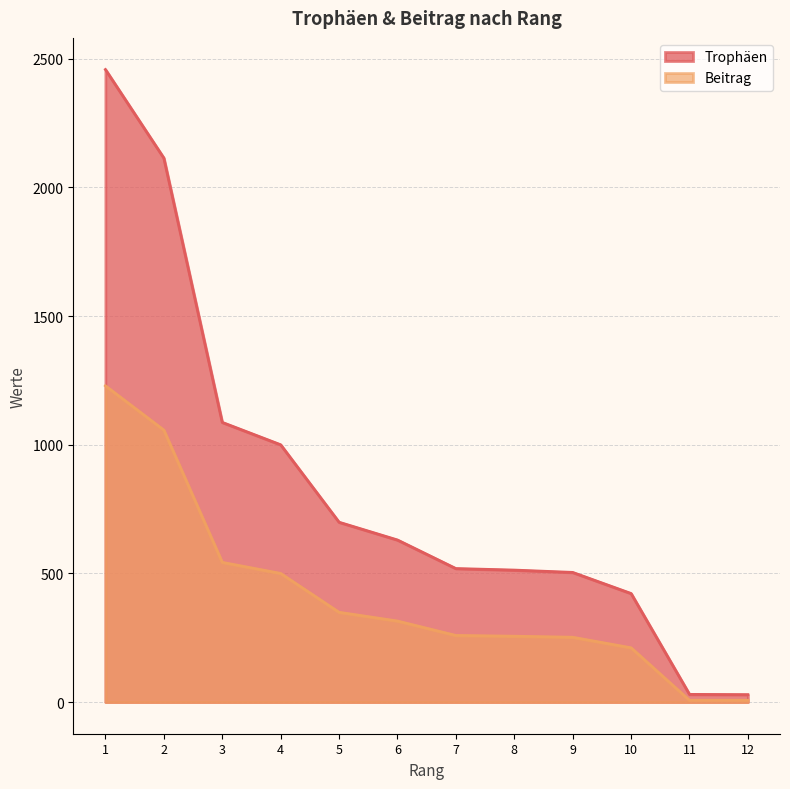

List the labels in order of Trophäen value, largest first.

1, 2, 3, 4, 5, 6, 7, 8, 9, 10, 11, 12